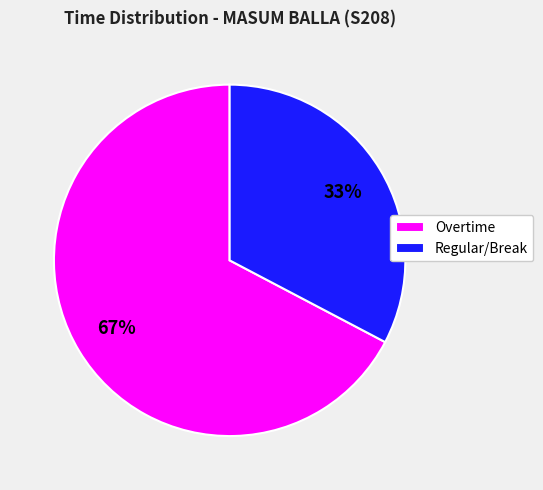

What is the ratio of the value at Regular/Break to the value at Overtime?

0.5